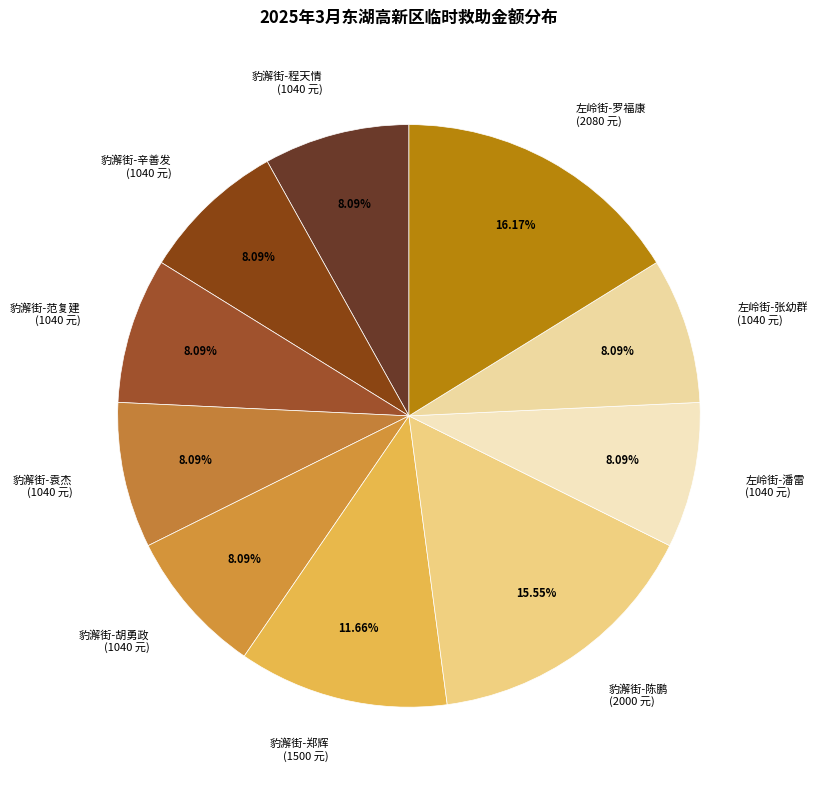

Count the number of slices in the pie.

10